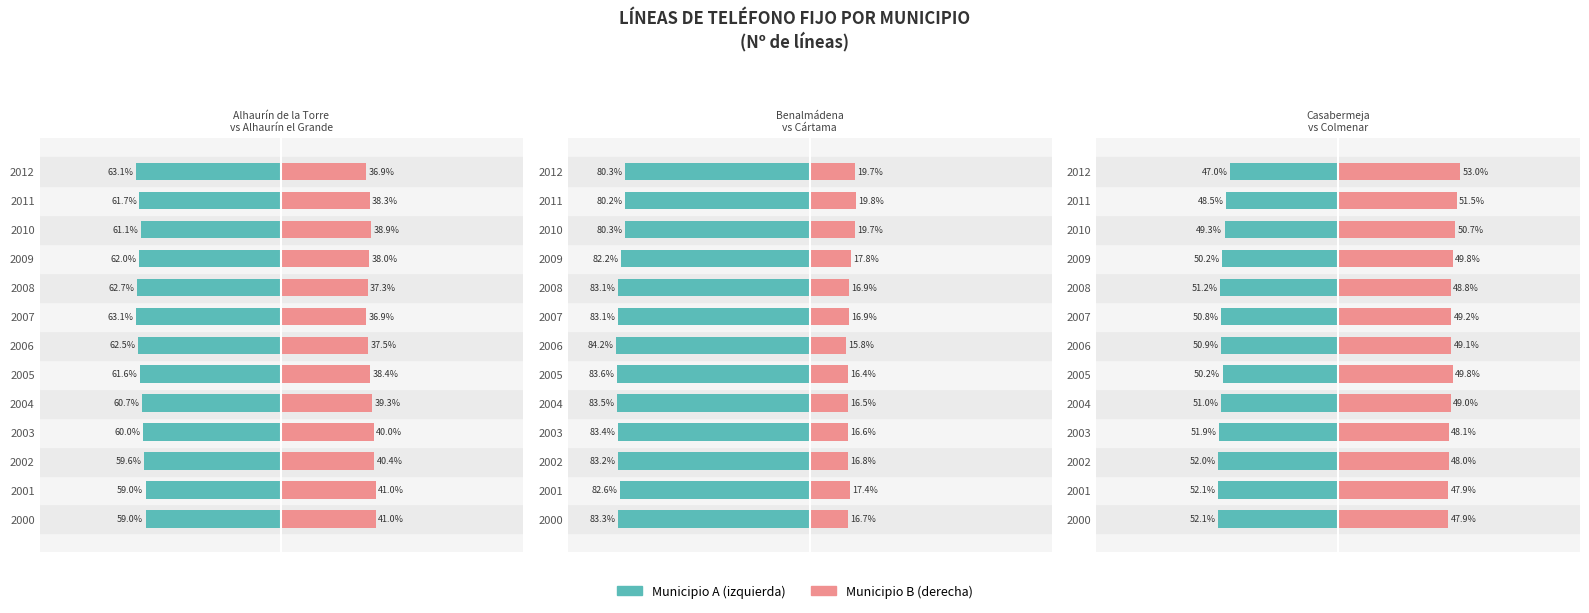

How many bars are there in each group?

6